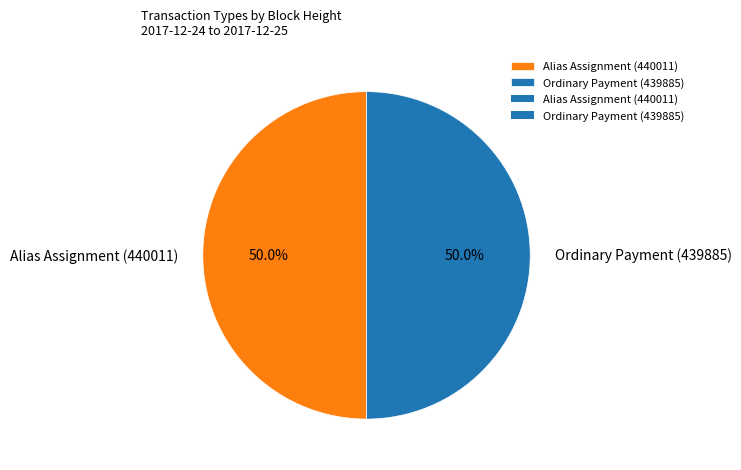

Approximately how many times larger is the value at Alias Assignment (440011) compared to Ordinary Payment (439885)?

1.0